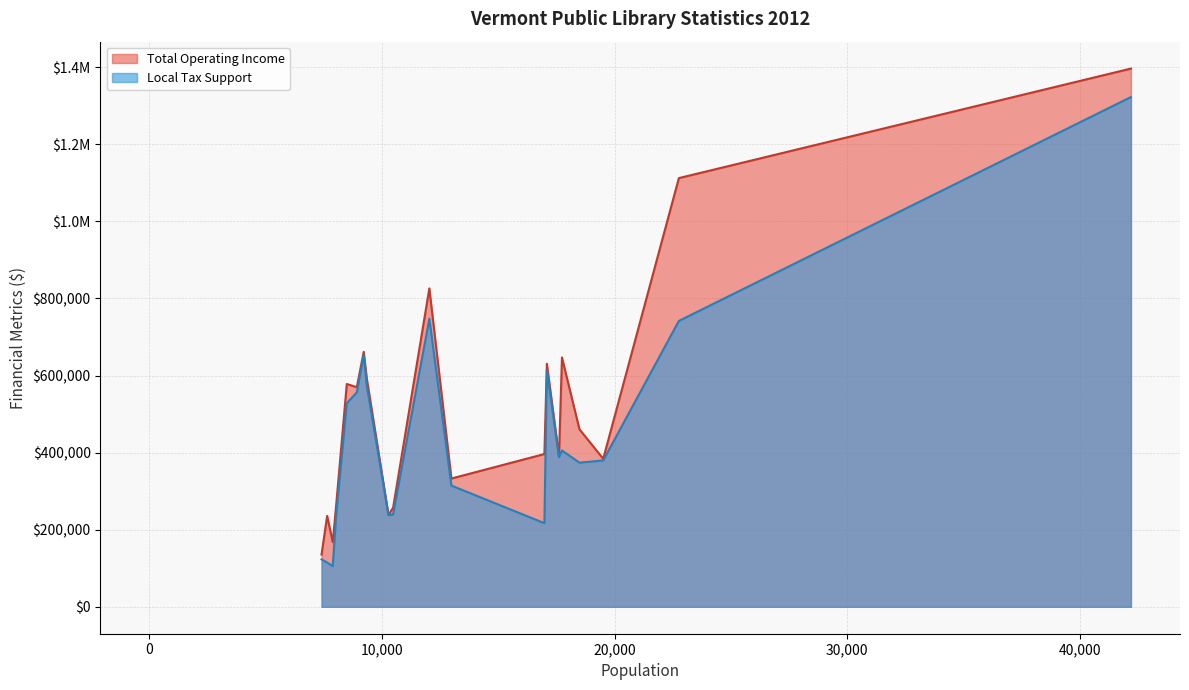

Which series has the largest total across all categories?

Total Operating Income